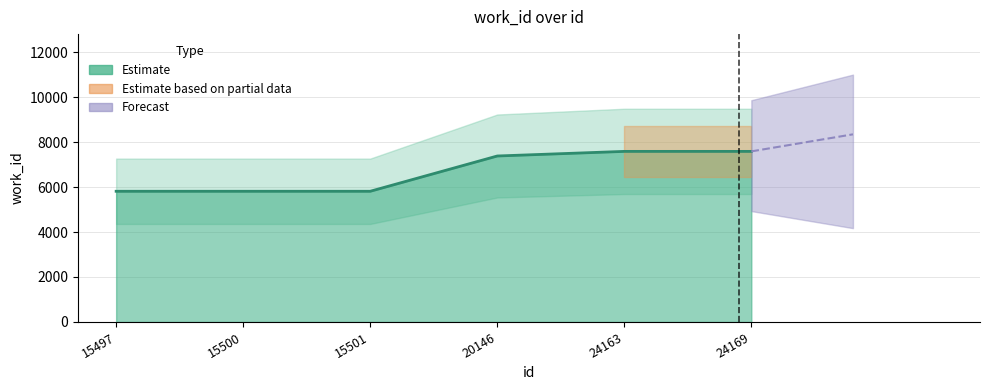

What is the value of the 6th point from the left?

7587